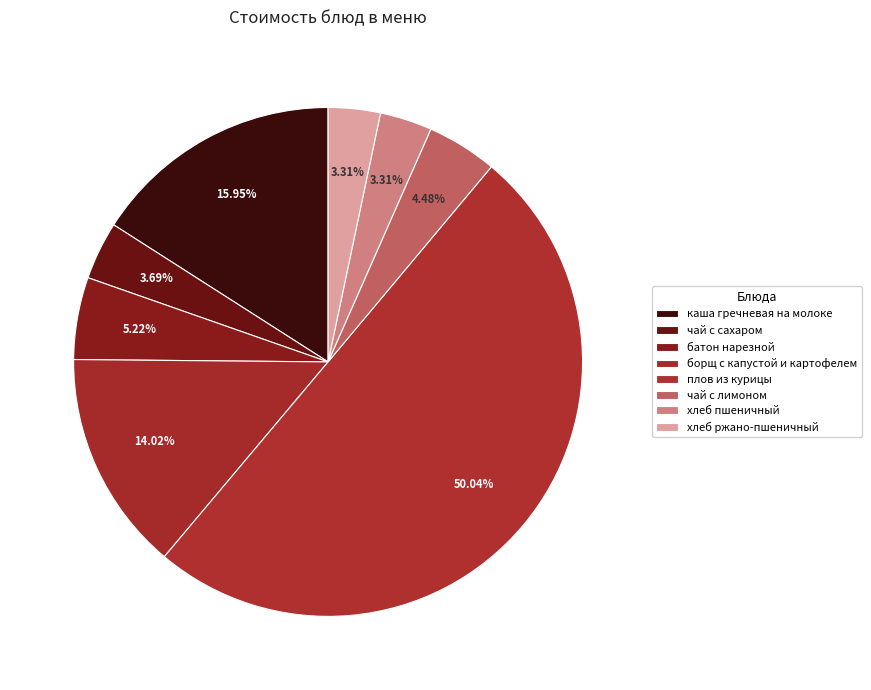

How many slices are in this pie chart?

8